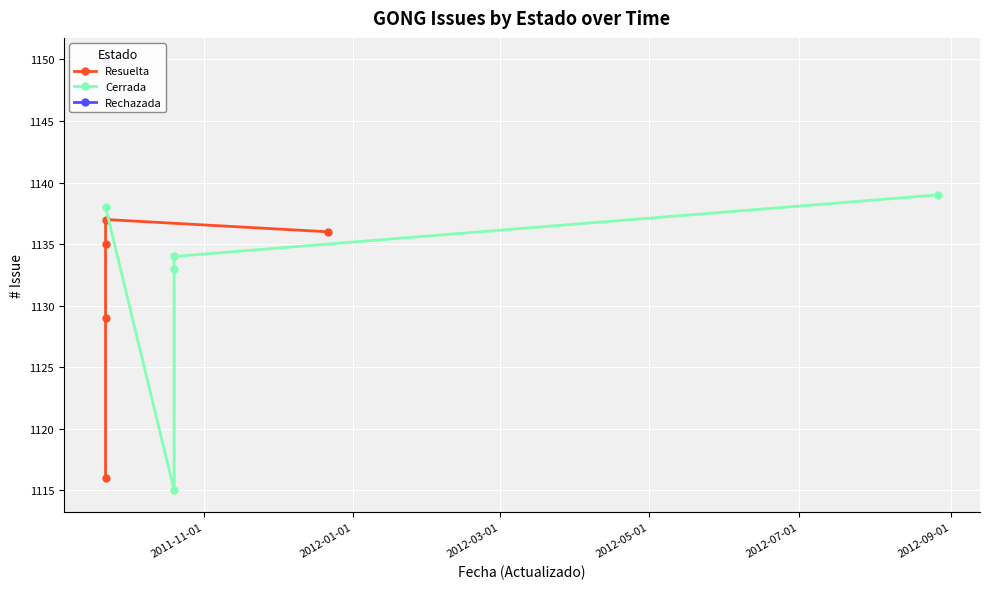

Which series ends up on top after the final intersection of Resuelta and Cerrada?

Cerrada